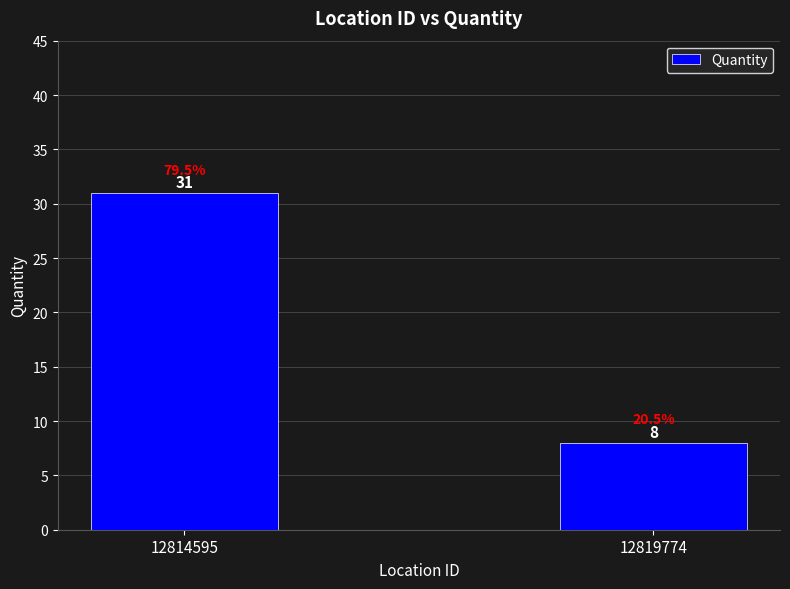

List the labels in order of value, smallest first.

12819774, 12814595